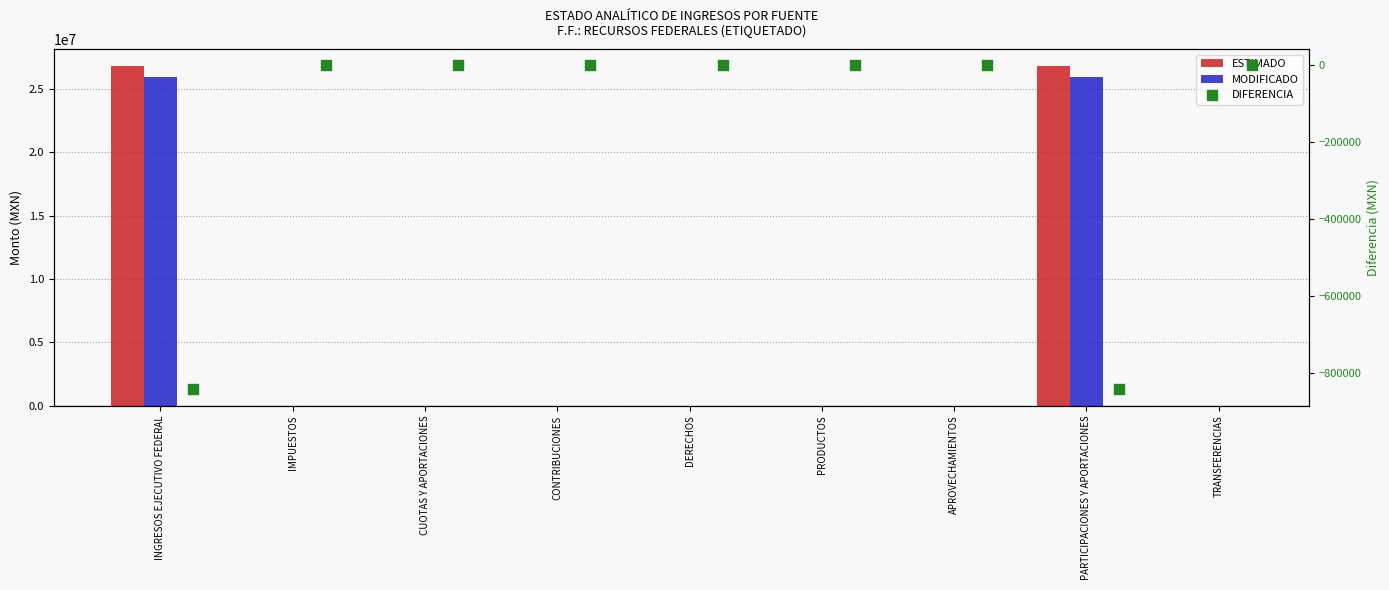

Which series reaches the minimum Y coordinate?

DIFERENCIA